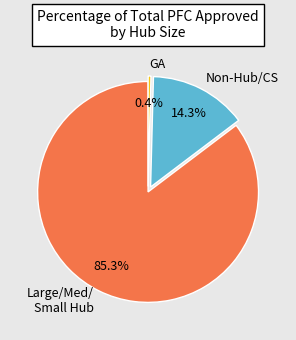

What is the largest slice in the pie chart?

Large/Med/ Small Hub